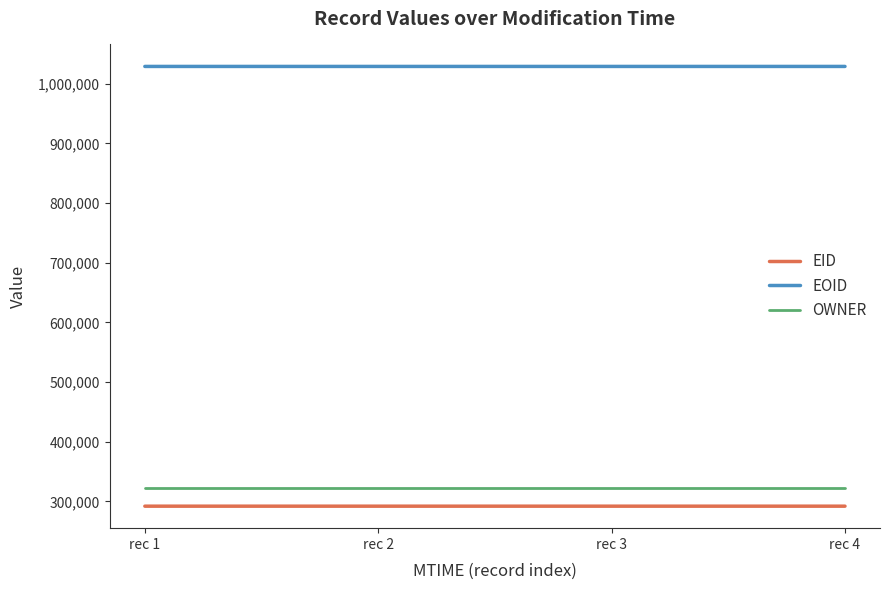

At how many categories does at least one series exceed 938394?

4